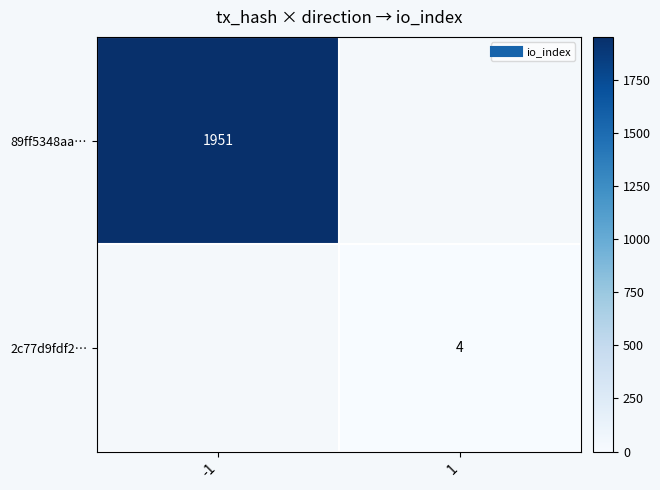

At which category does the chart reach its minimum across all series?

1